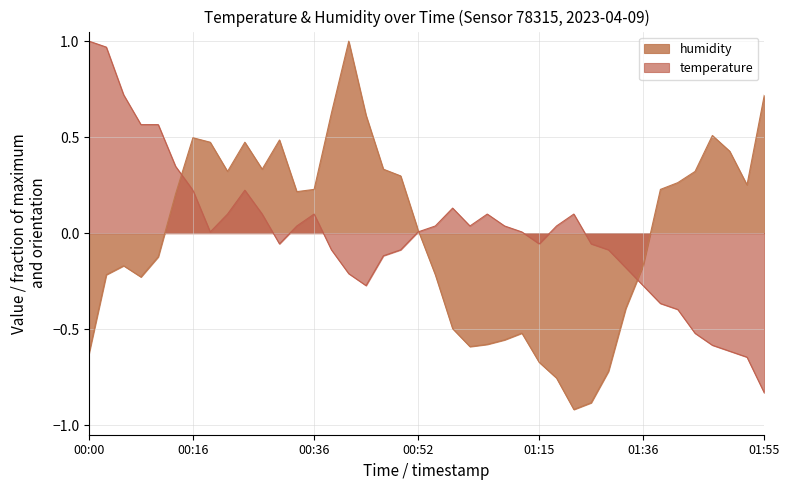

What are all the series names shown in the legend?

humidity, temperature